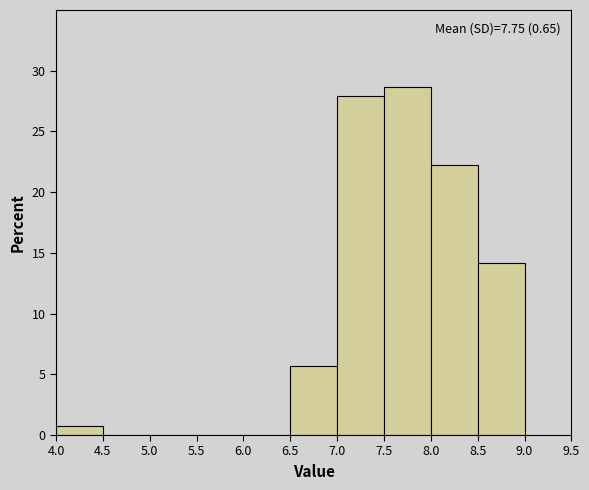

Which range on the x-axis has the tallest bar?

7.5 to 8.0